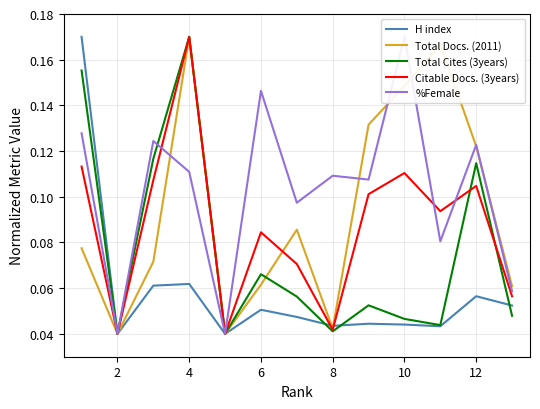

In H index, how many points are lower than both neighbors (excluding endpoints)?

4